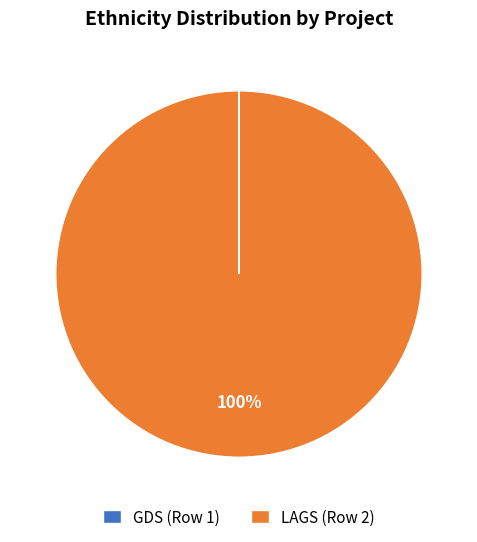

True or false: LAGS (Row 2) accounts for 100% of the total.

True